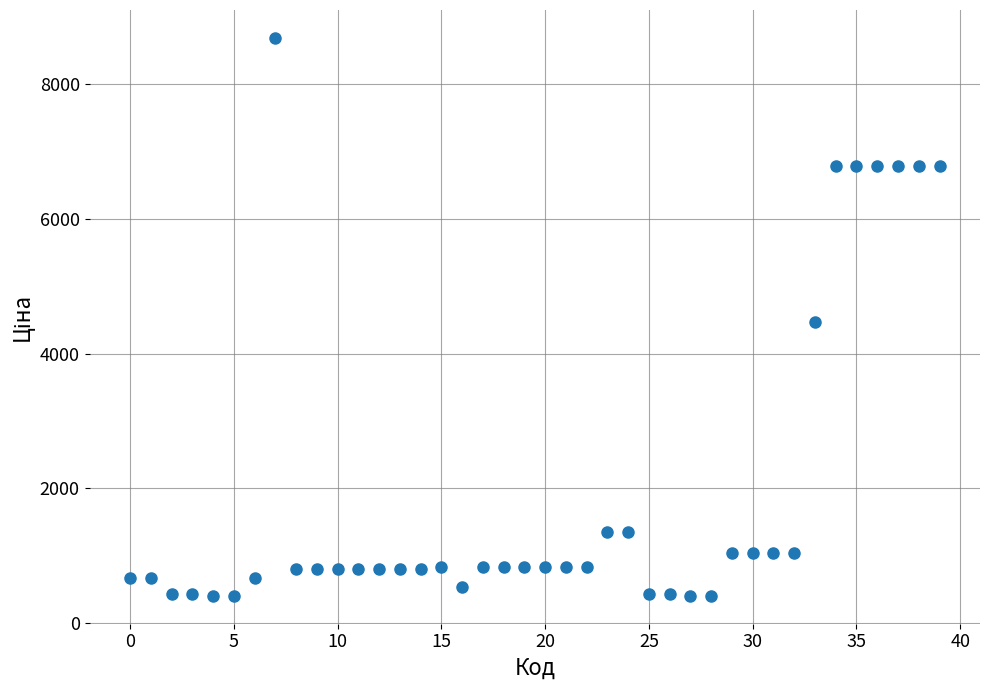

What is the range of Y values (max minus min)?

8271.3